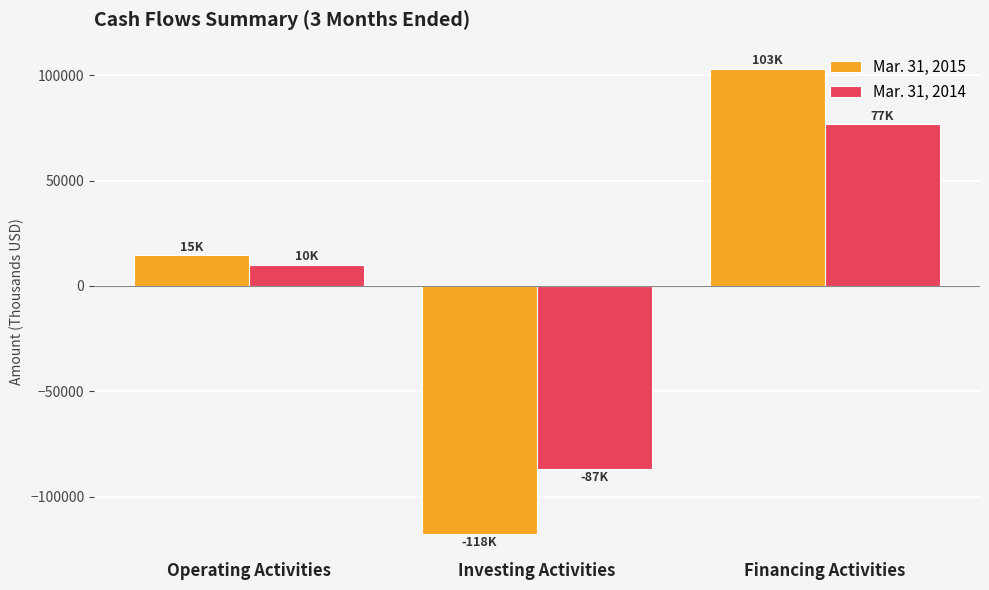

What is the approximate value of Mar. 31, 2014 at Investing Activities?

-86738